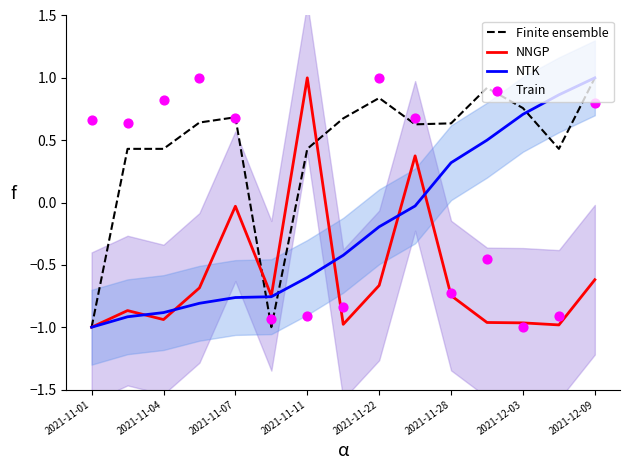

What are all the series names shown in the legend?

Finite ensemble, NNGP, NTK, Train